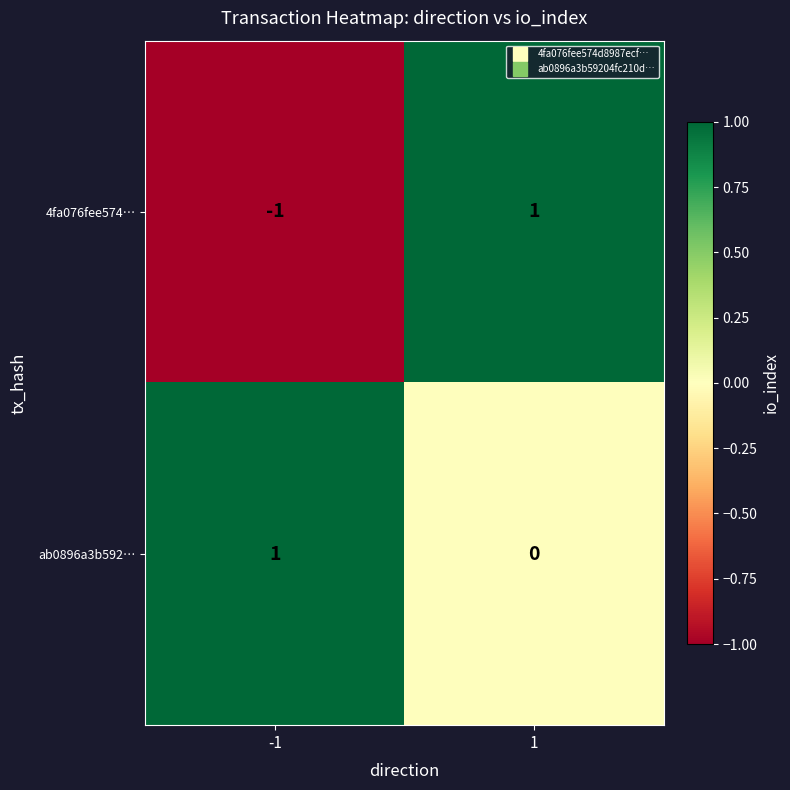

List the series in order of their overall mean, highest first.

ab0896a3b592…, 4fa076fee574…